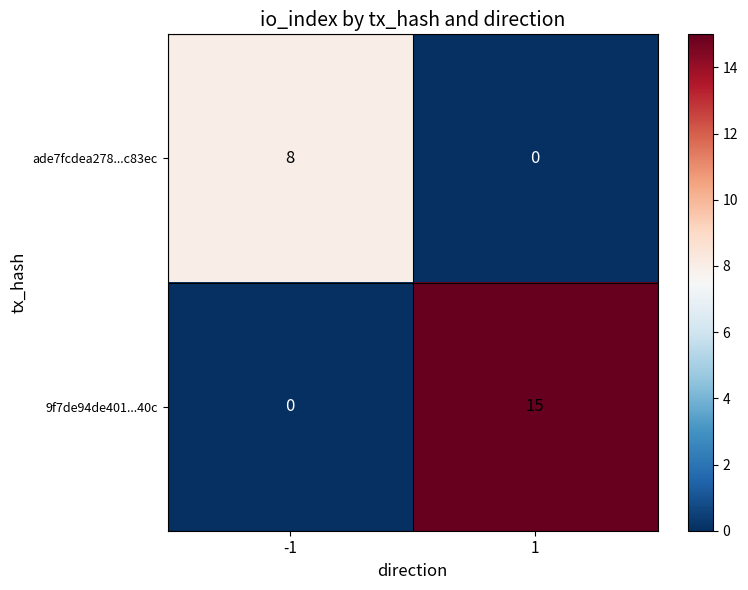

Reading left to right, list all the values displayed in this chart.

ade7fcdea278...c83ec: 8	0
9f7de94de401...40c: 0	15